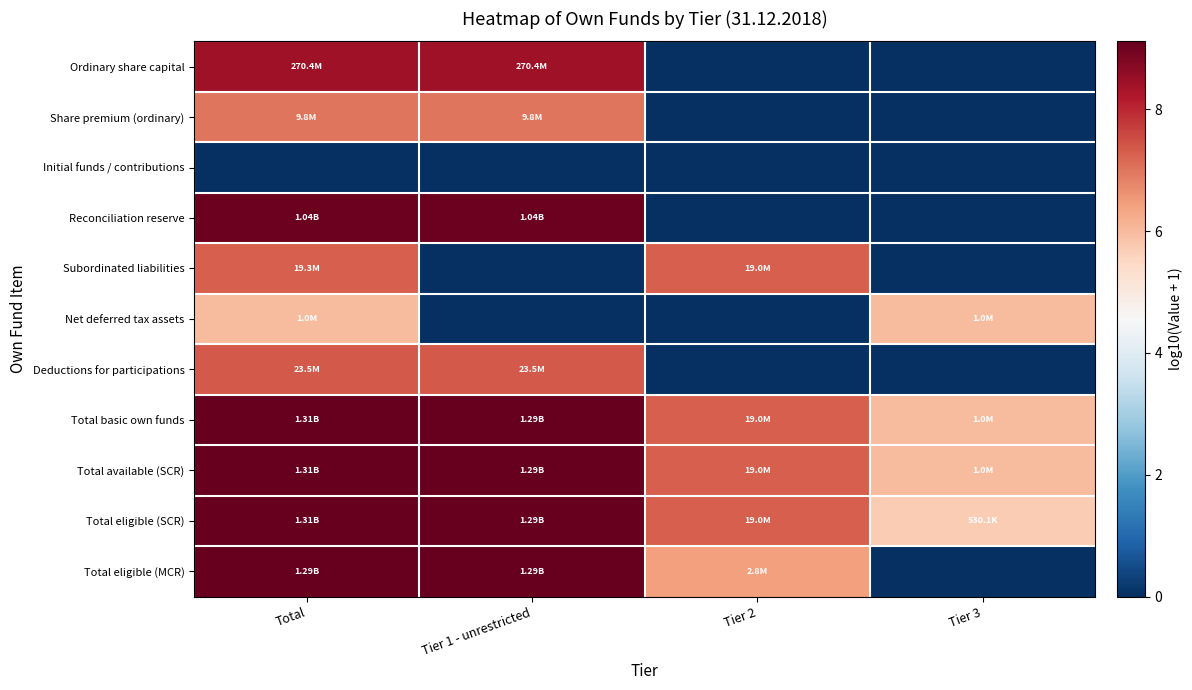

At which category is the sum across all series the highest?

Total